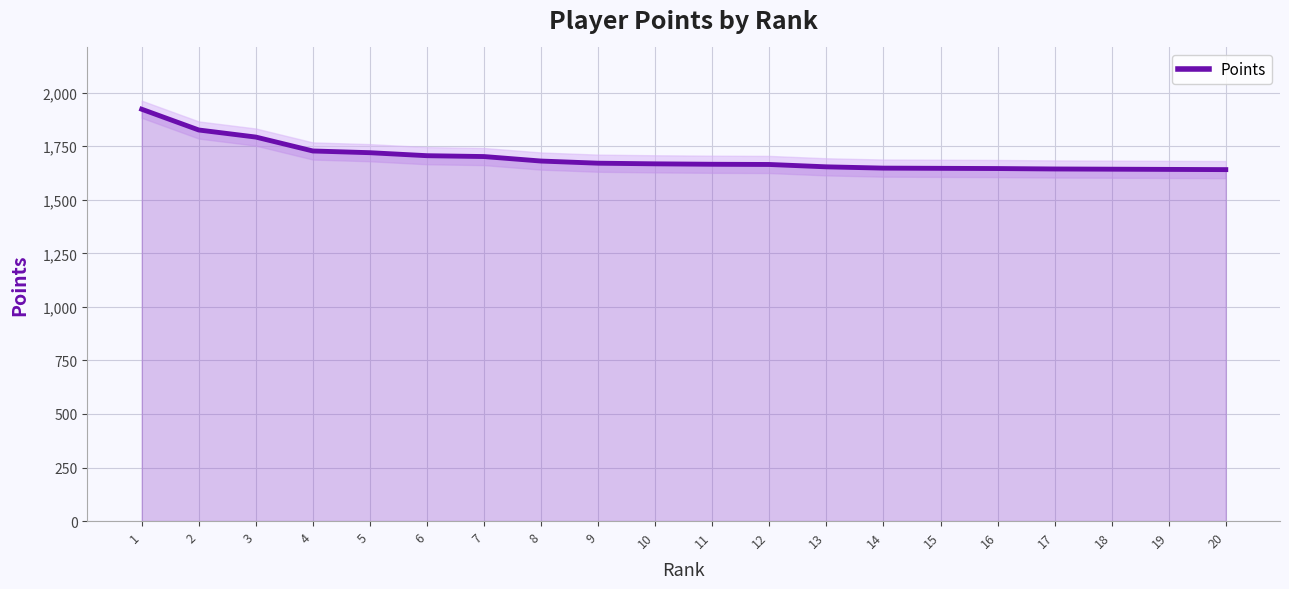

How many series are shown in this chart?

1